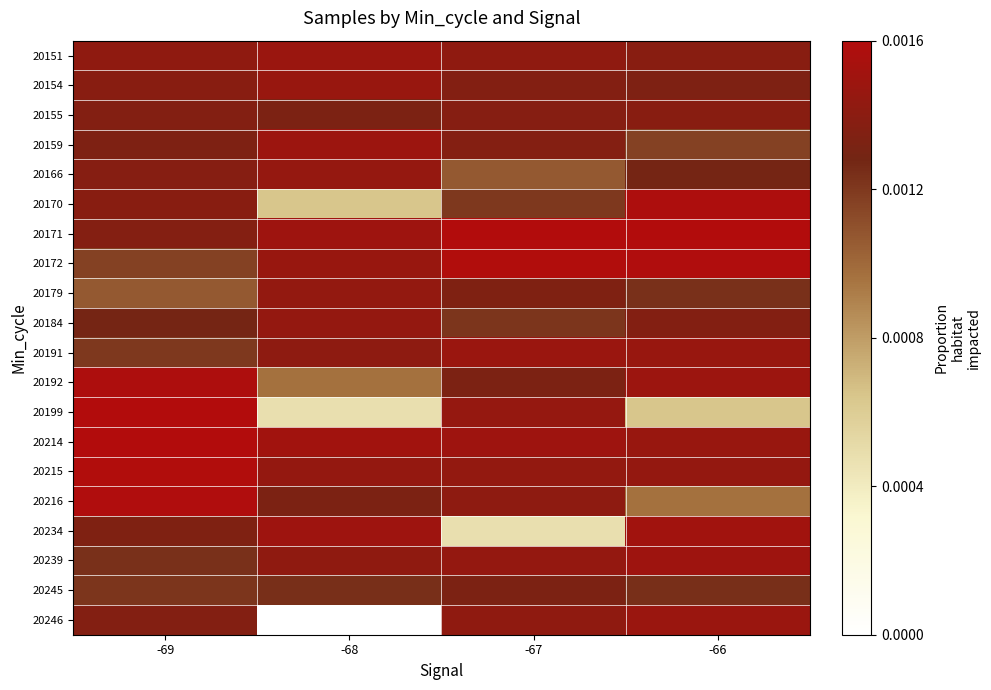

Which series has the widest spread of values?

20246